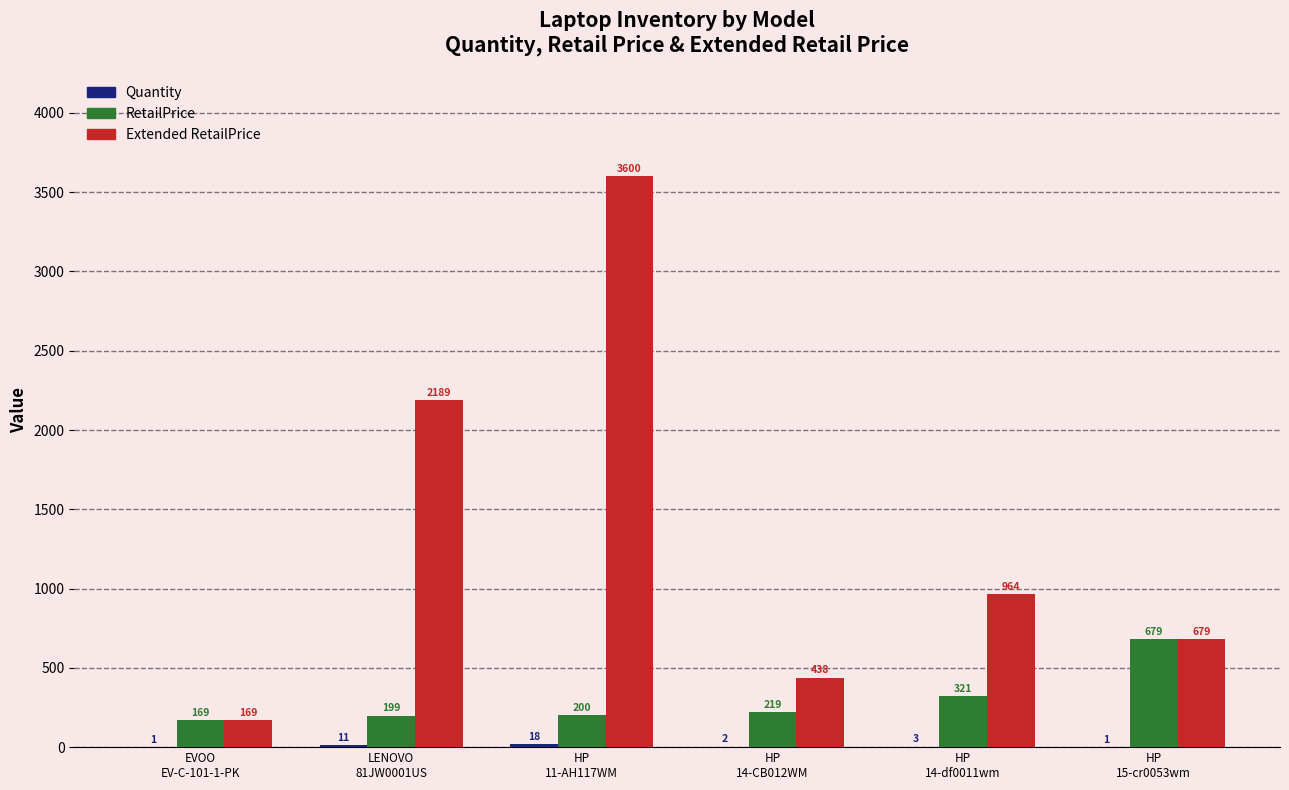

Is it true that Extended RetailPrice equals 1708.0 at HP
14-df0011wm?

False